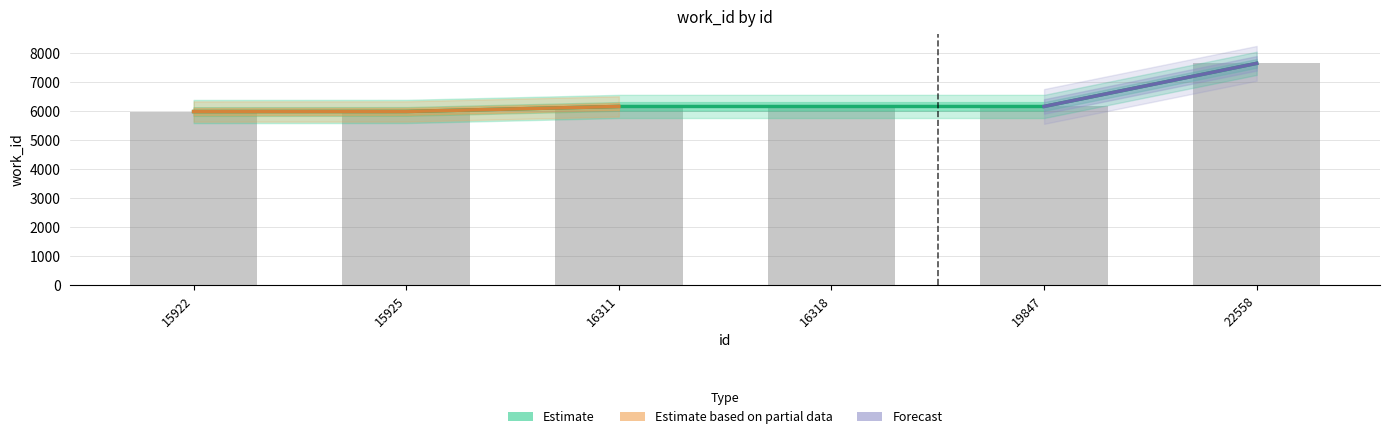

List the labels in order of value, largest first.

22558, 16311, 16318, 19847, 15925, 15922